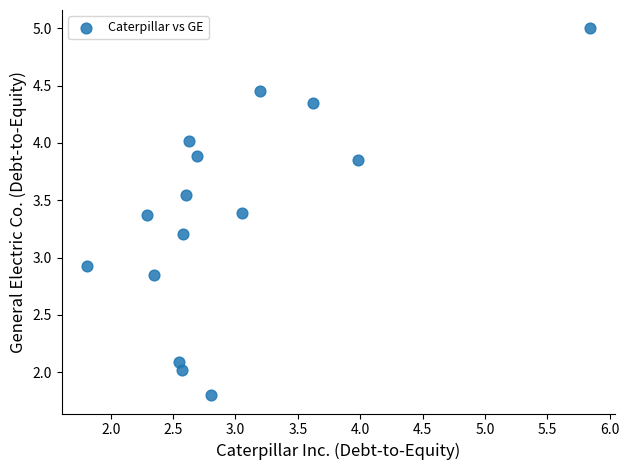

What is the range of Y values (max minus min)?

3.2